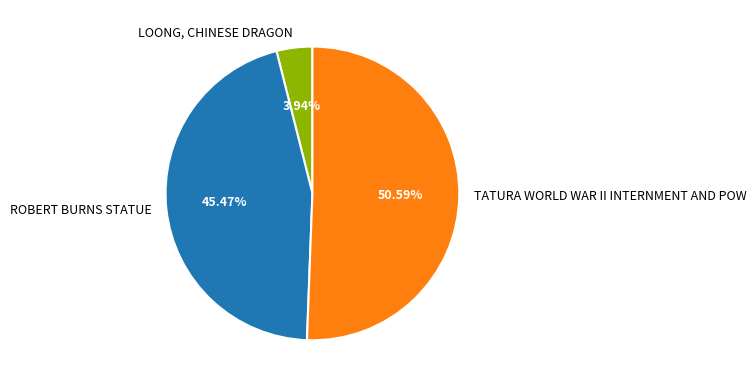

What percentage is the ROBERT BURNS STATUE slice, to the nearest percent?

45%